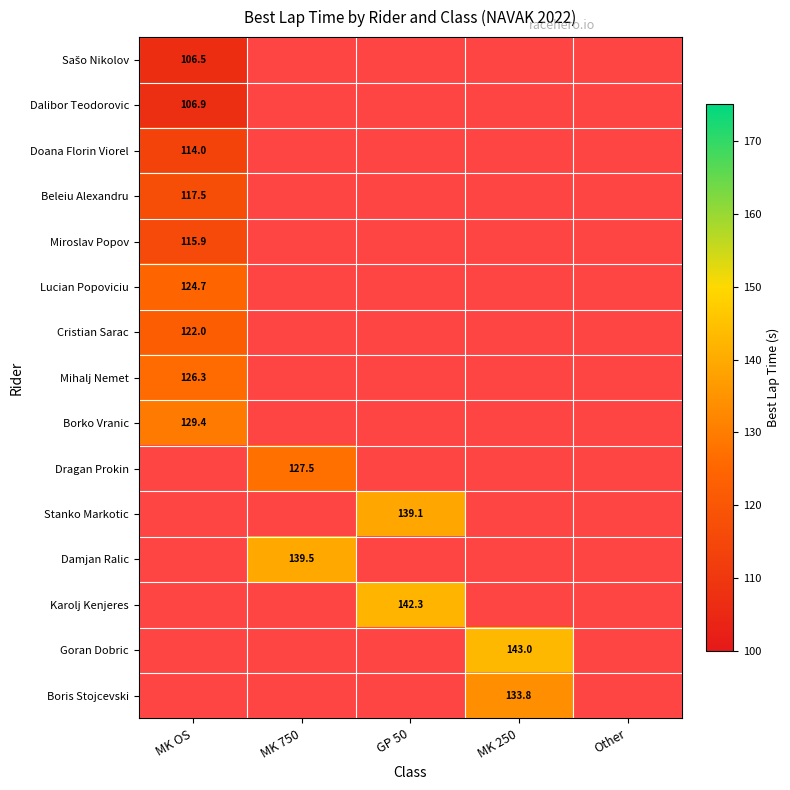

Is the value of Cristian Sarac at MK OS greater than the value of Karolj Kenjeres at GP 50?

No